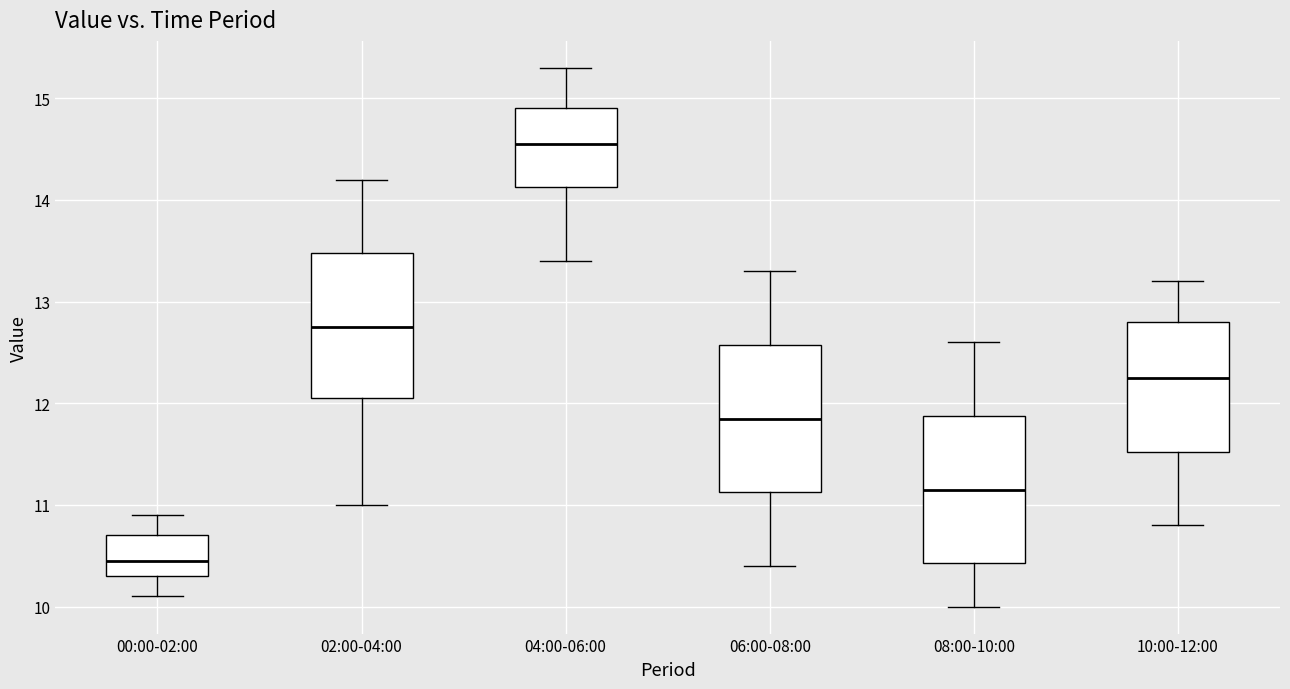

Where is the upper edge of the box for 00:00-02:00 on the y-axis? The values are not printed on the chart, so give them approximately, as read against the axis.

10.7